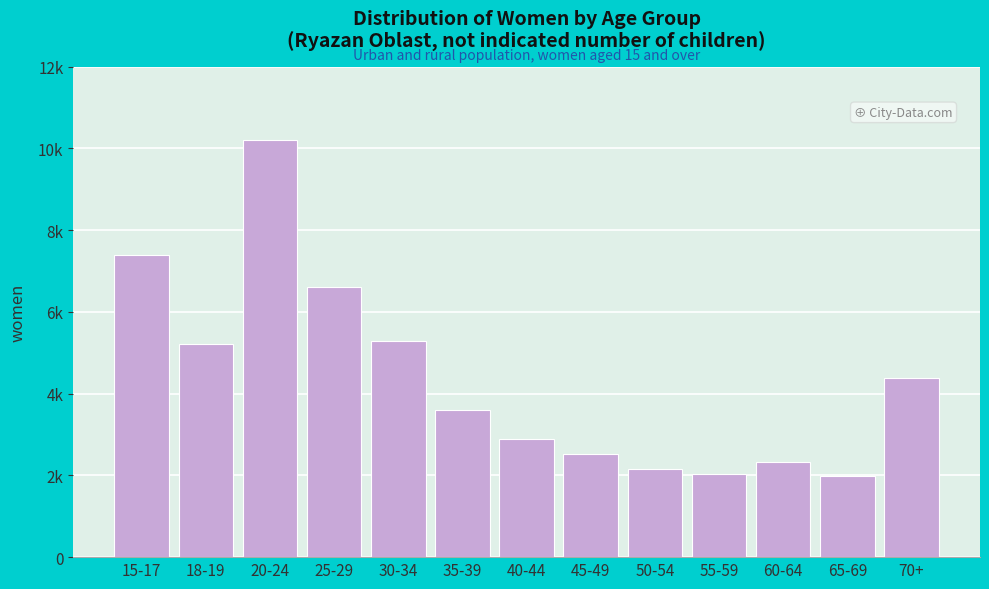

Does the chart contain any negative values?

No